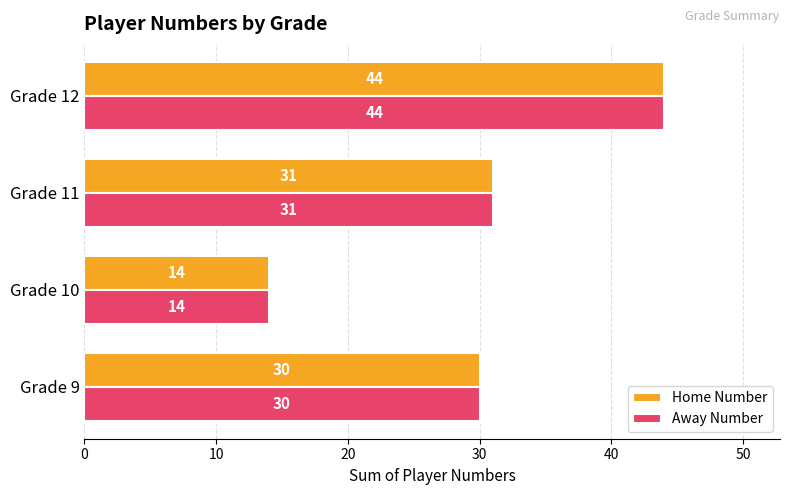

What is the maximum value shown in the chart?

44